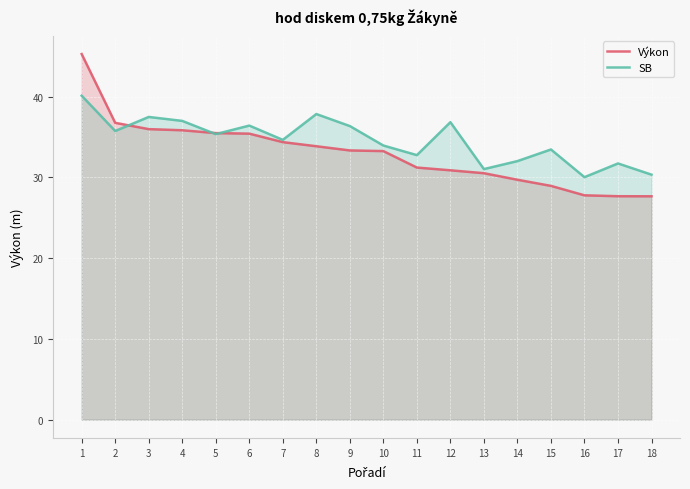

How many distinct data groups are displayed?

2